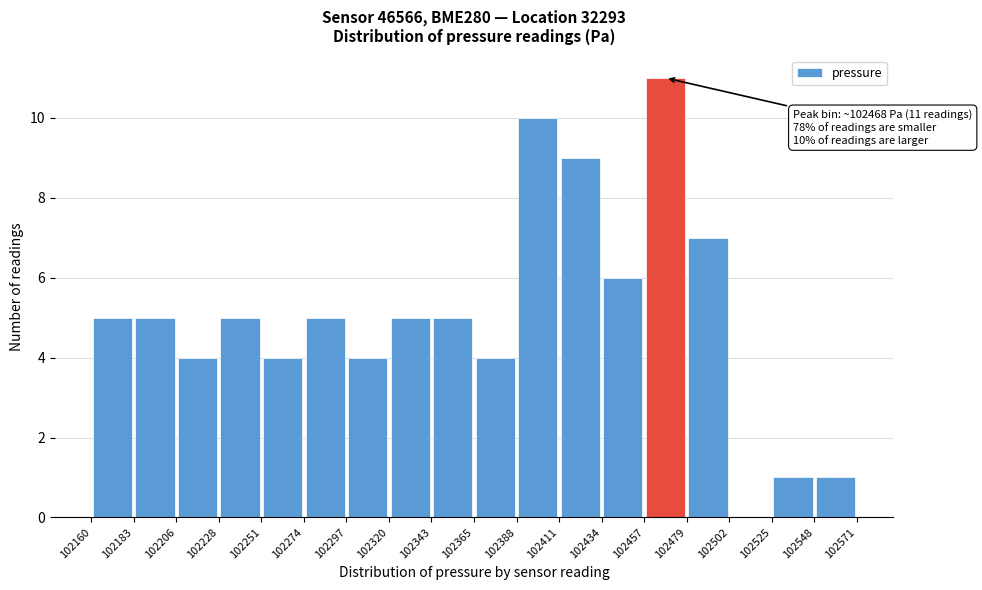

Over which range of the x-axis is the bar tallest?

102457 to 102479